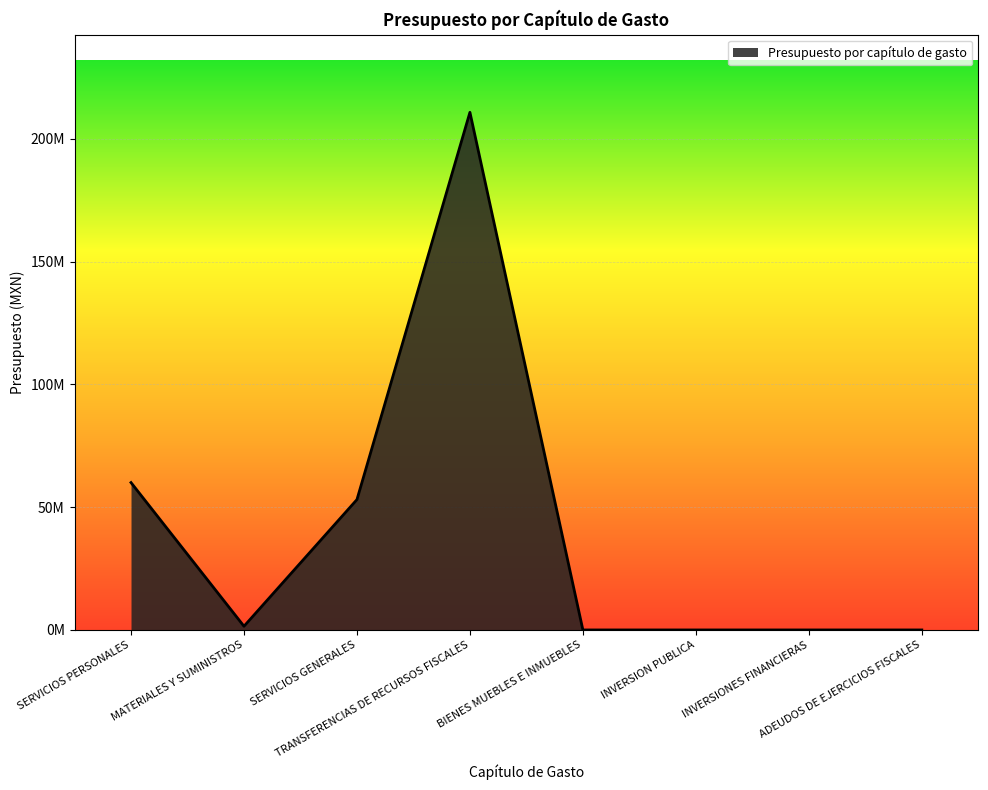

What is the label of the 8th point from the left?

ADEUDOS DE EJERCICIOS FISCALES